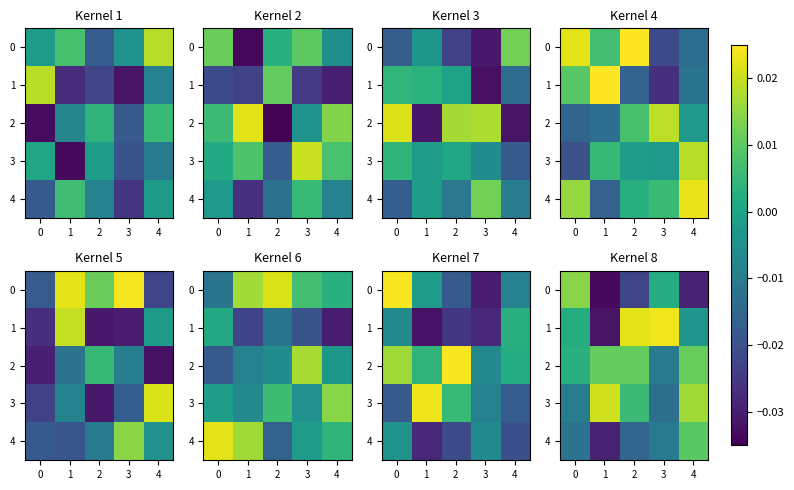

At 2, list the series in order from largest to smallest.

1, 2, 3, 4, 0